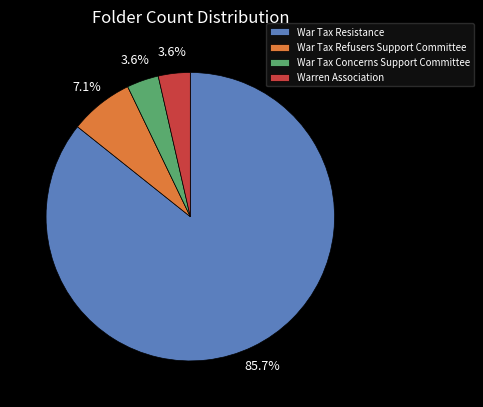

Is the sum of Warren Association and War Tax Concerns Support Committee greater than half?

No